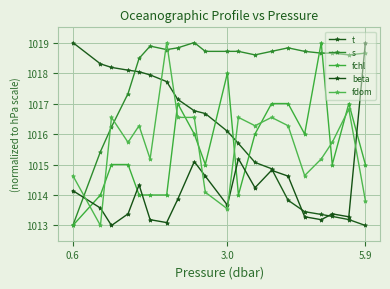

What is the greatest value displayed?

1019.0